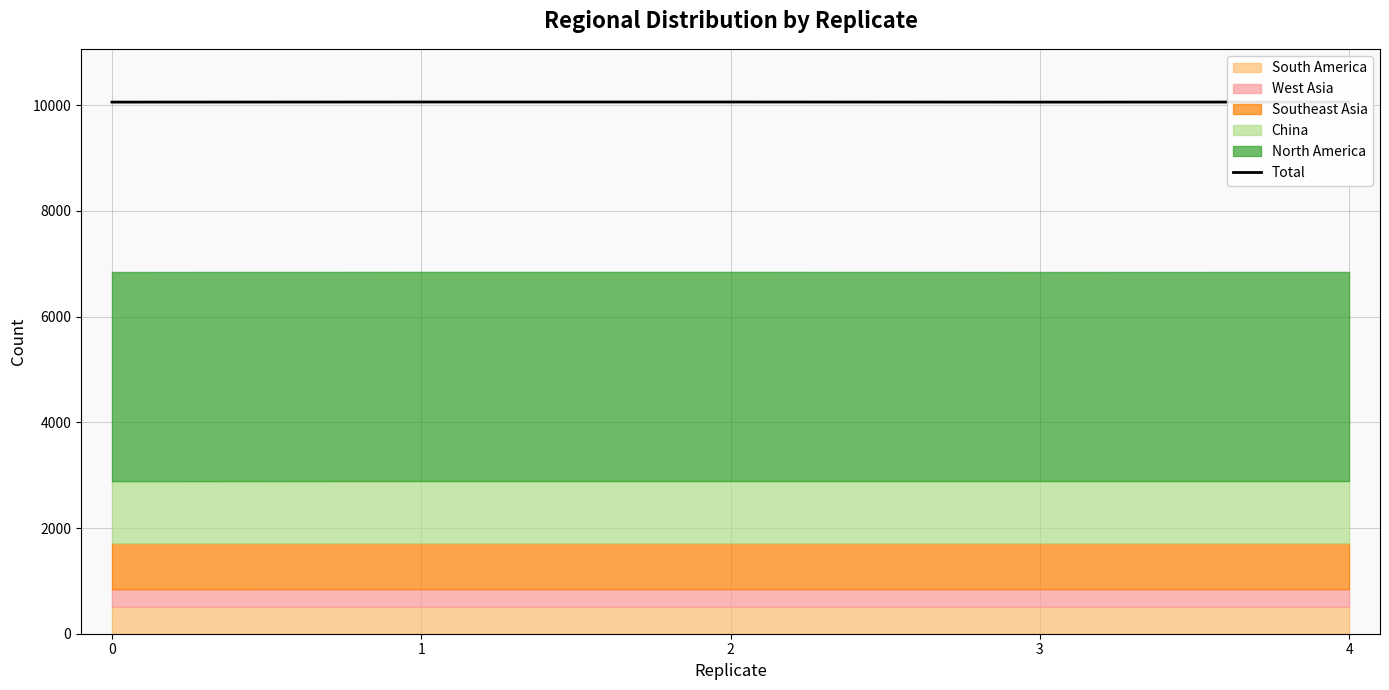

At which label does the data first exceed 10061?

1